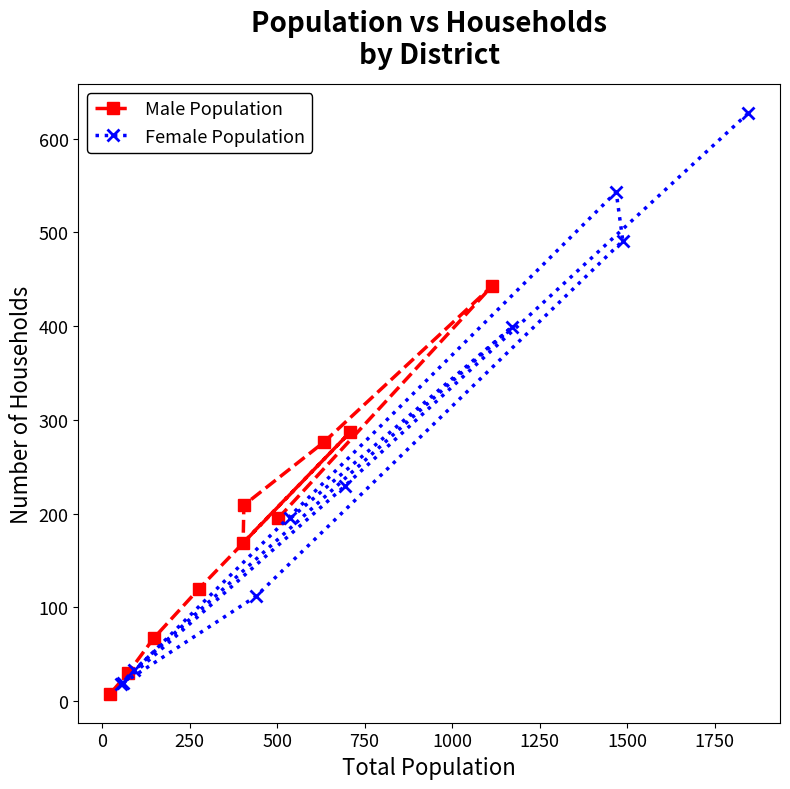

Rank the series by their maximum value, from lowest to highest.

Male Population, Female Population